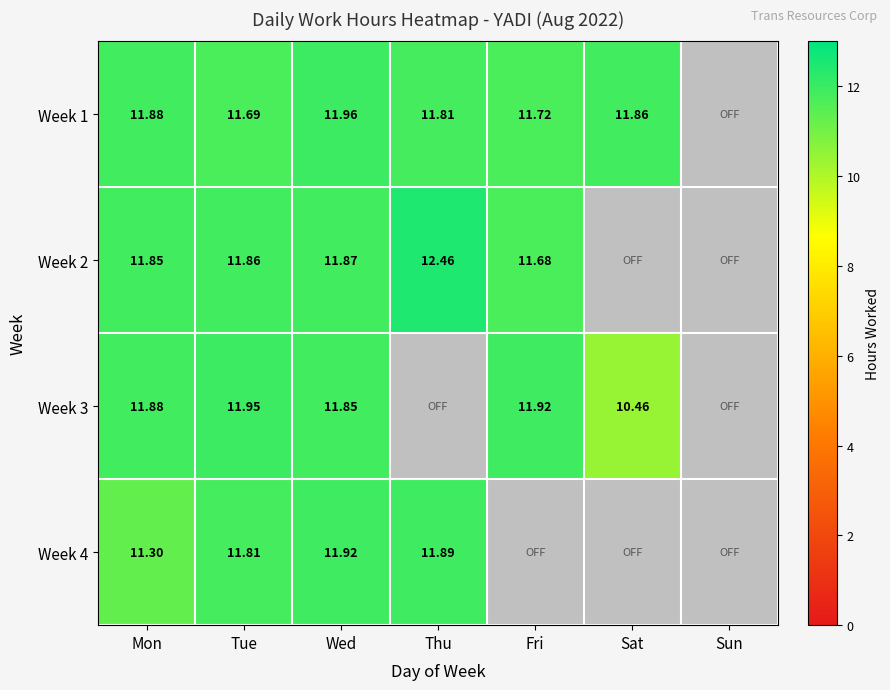

Is the value of Week 2 at Fri greater than the value of Week 4 at Tue?

No